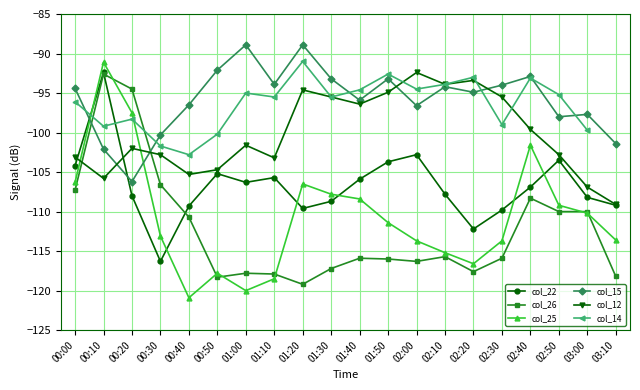

How many interior local valleys does the col_14 series have?

6